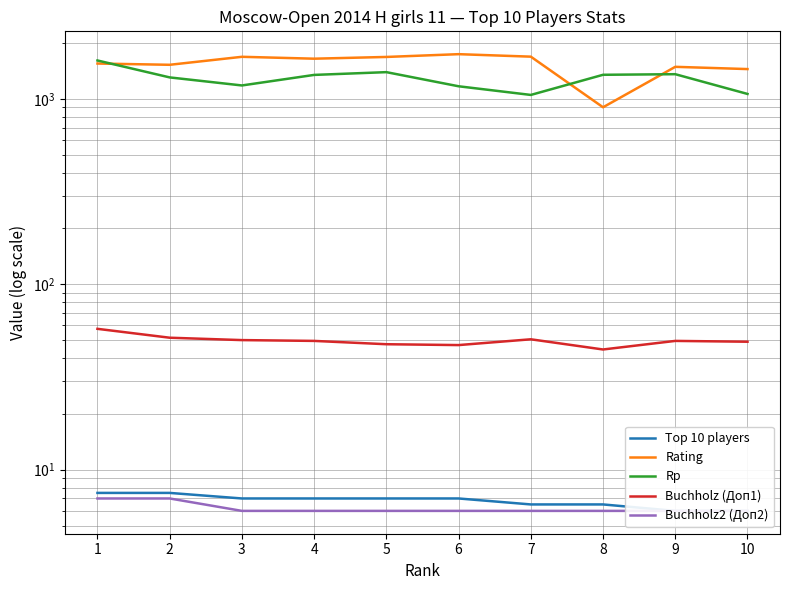

Which series has the largest total across all categories?

Rating